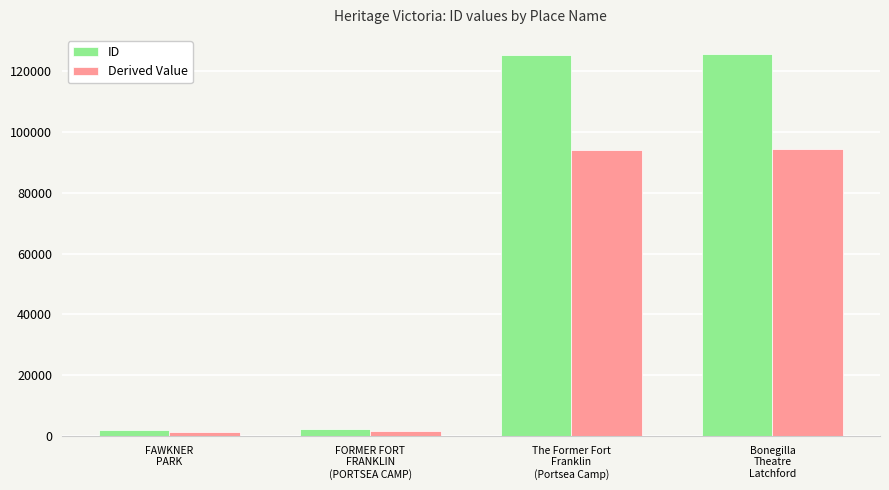

How many distinct data groups are displayed?

2